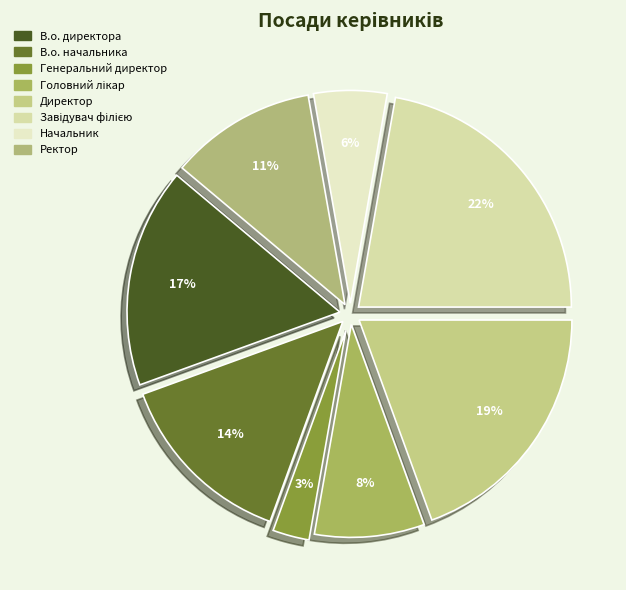

Combined, what portion of the pie is Головний лікар and Начальник?

13.9%